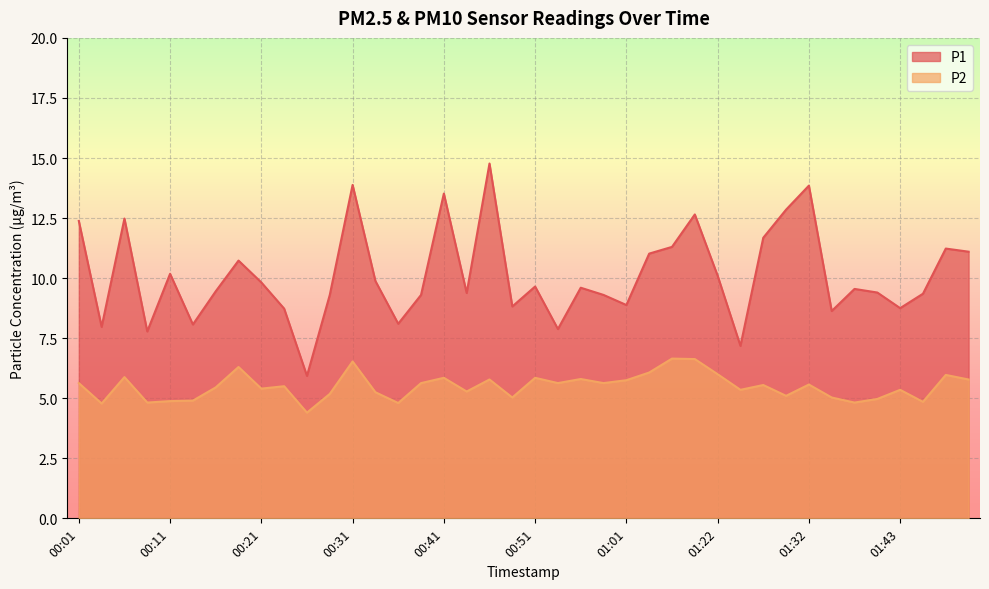

What is the smallest value displayed?

4.4